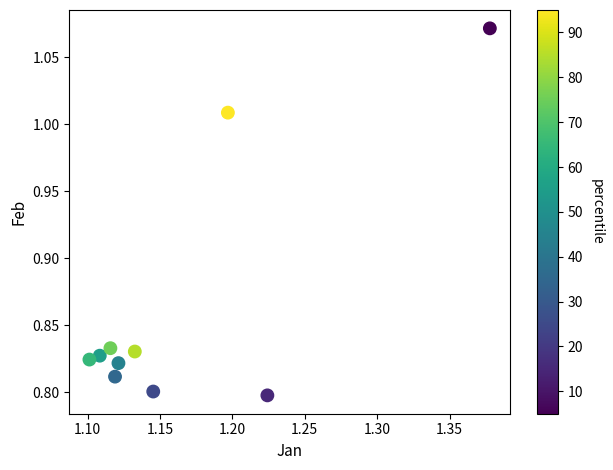

What is the range of X values (max minus min)?

0.3